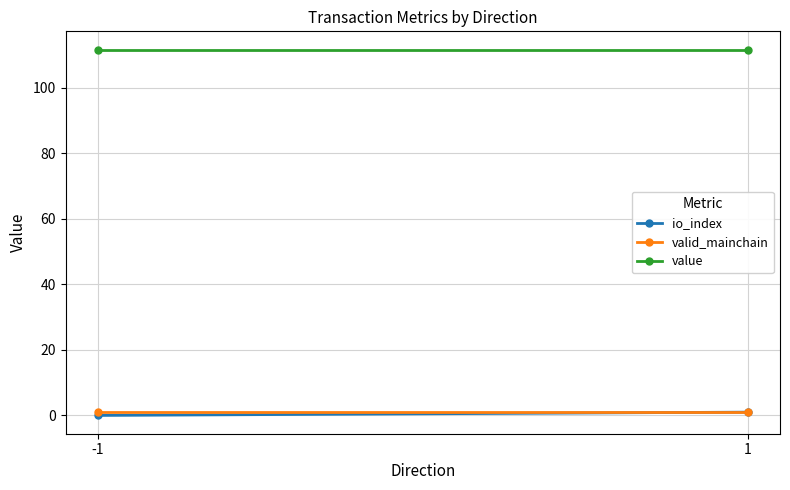

Reading left to right, transcribe all the data shown in this chart.

io_index: -1=0.0	1=1.0
valid_mainchain: -1=1.0	1=1.0
value: -1=111.6	1=111.6